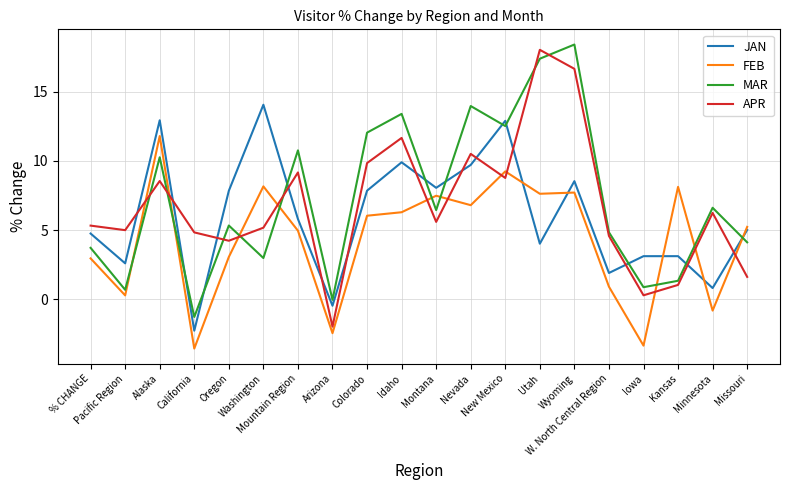

Which series ends up on top after the final intersection of APR and FEB?

FEB